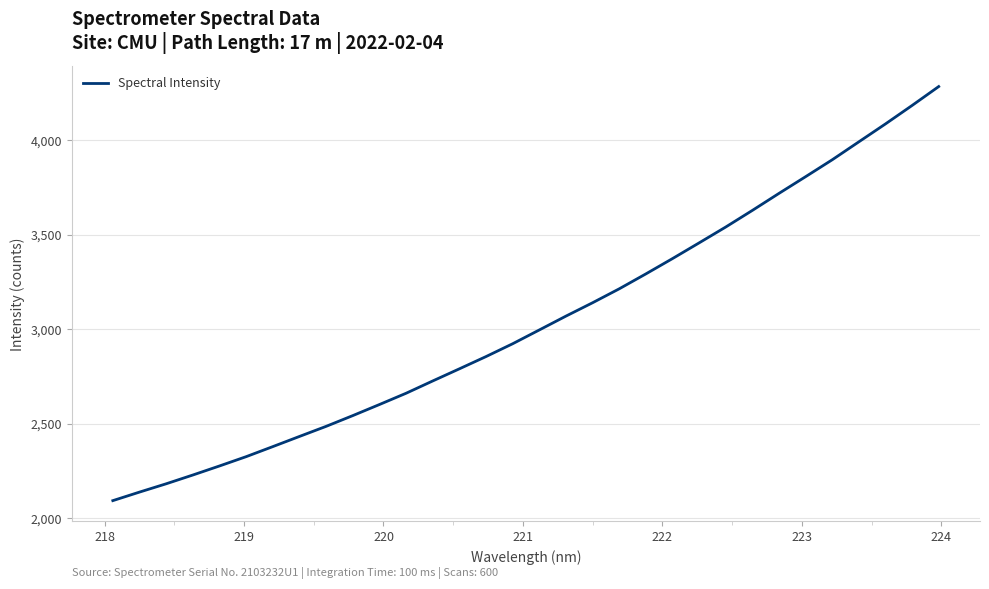

What is the smallest value displayed?

2092.9